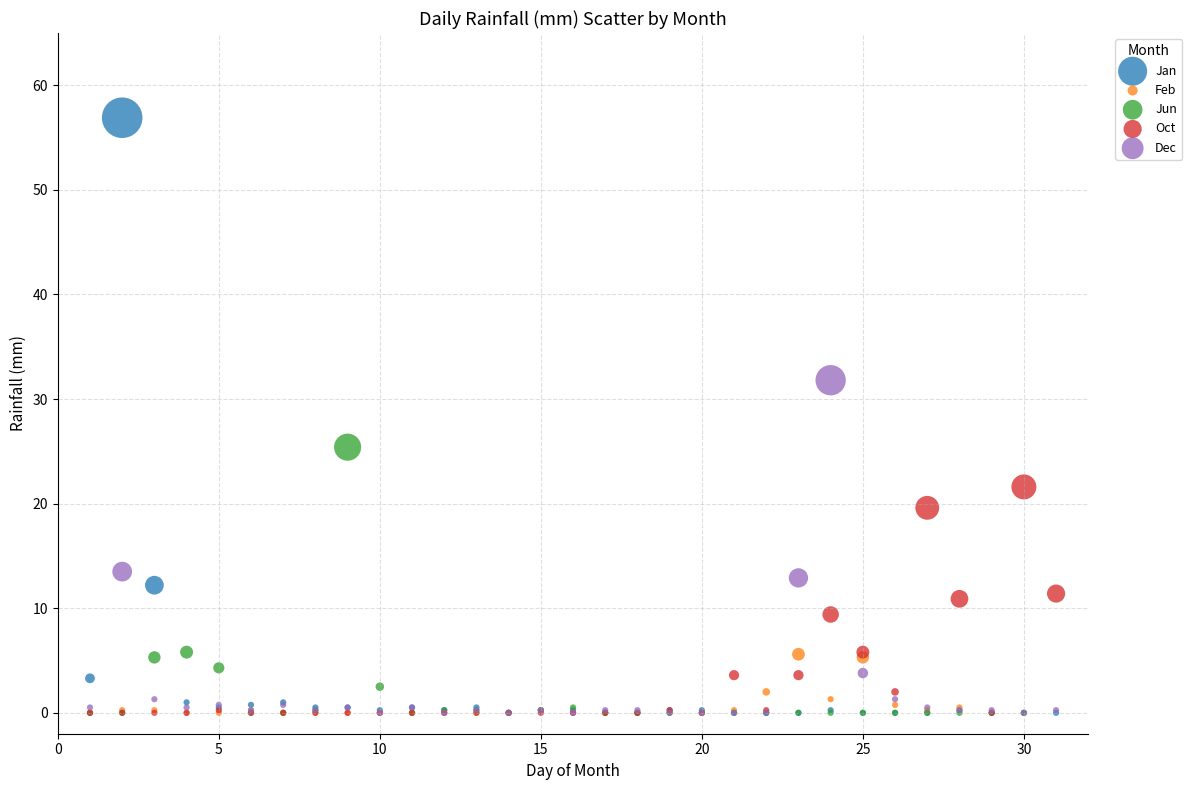

Which series has the largest Y range (max minus min)?

Jan